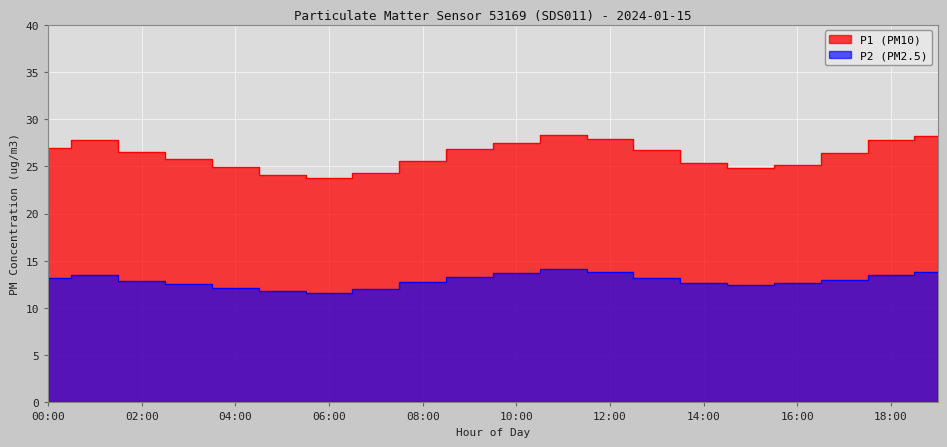

What is the difference between the maximum and minimum values in the P1 series?

4.6